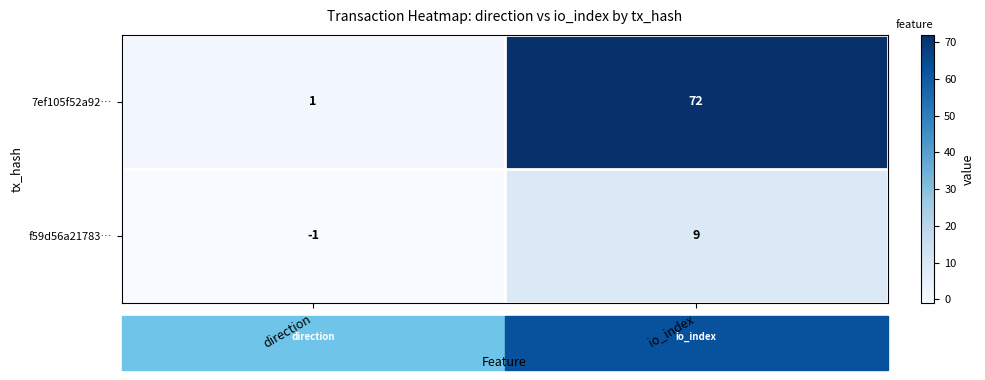

What is the sum of all f59d56a21783… values?

8